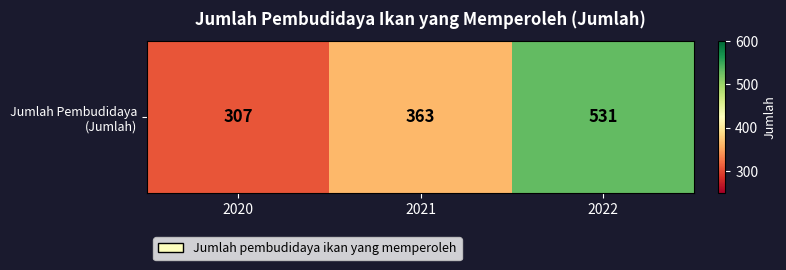

Which category has the lowest value across all series?

2020